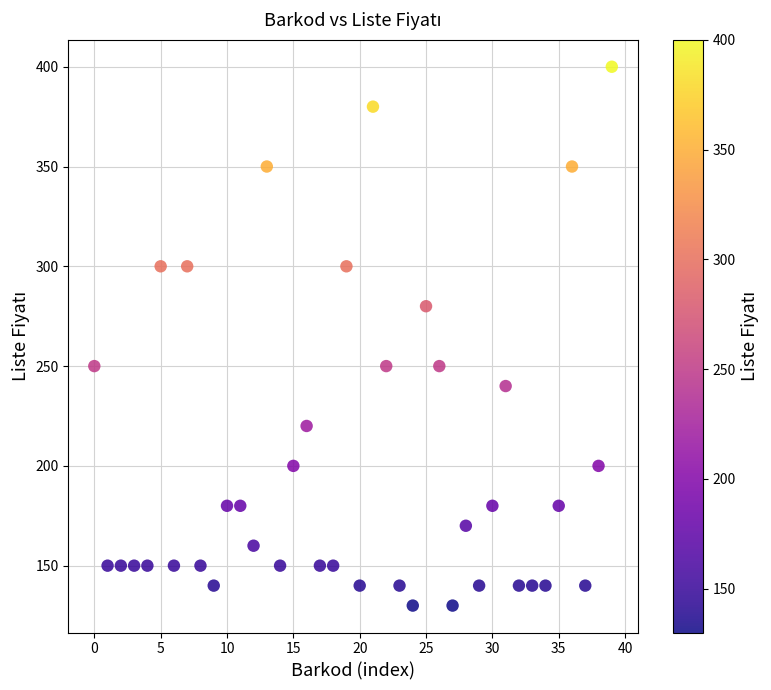

What is the range of Y values (max minus min)?

270